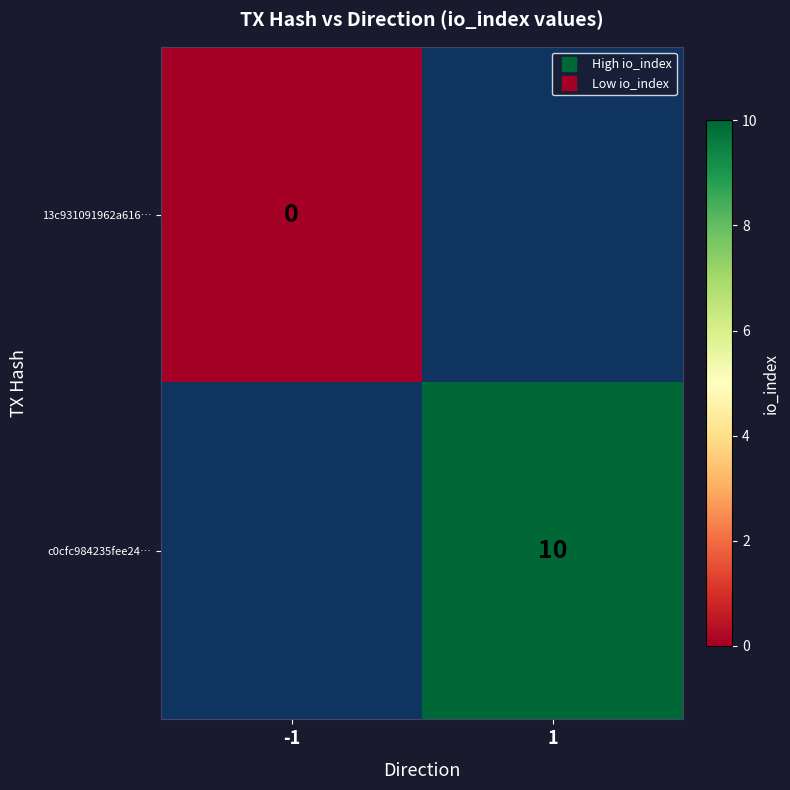

Is it true that 13c931091962a616… equals 0.0 at -1?

True